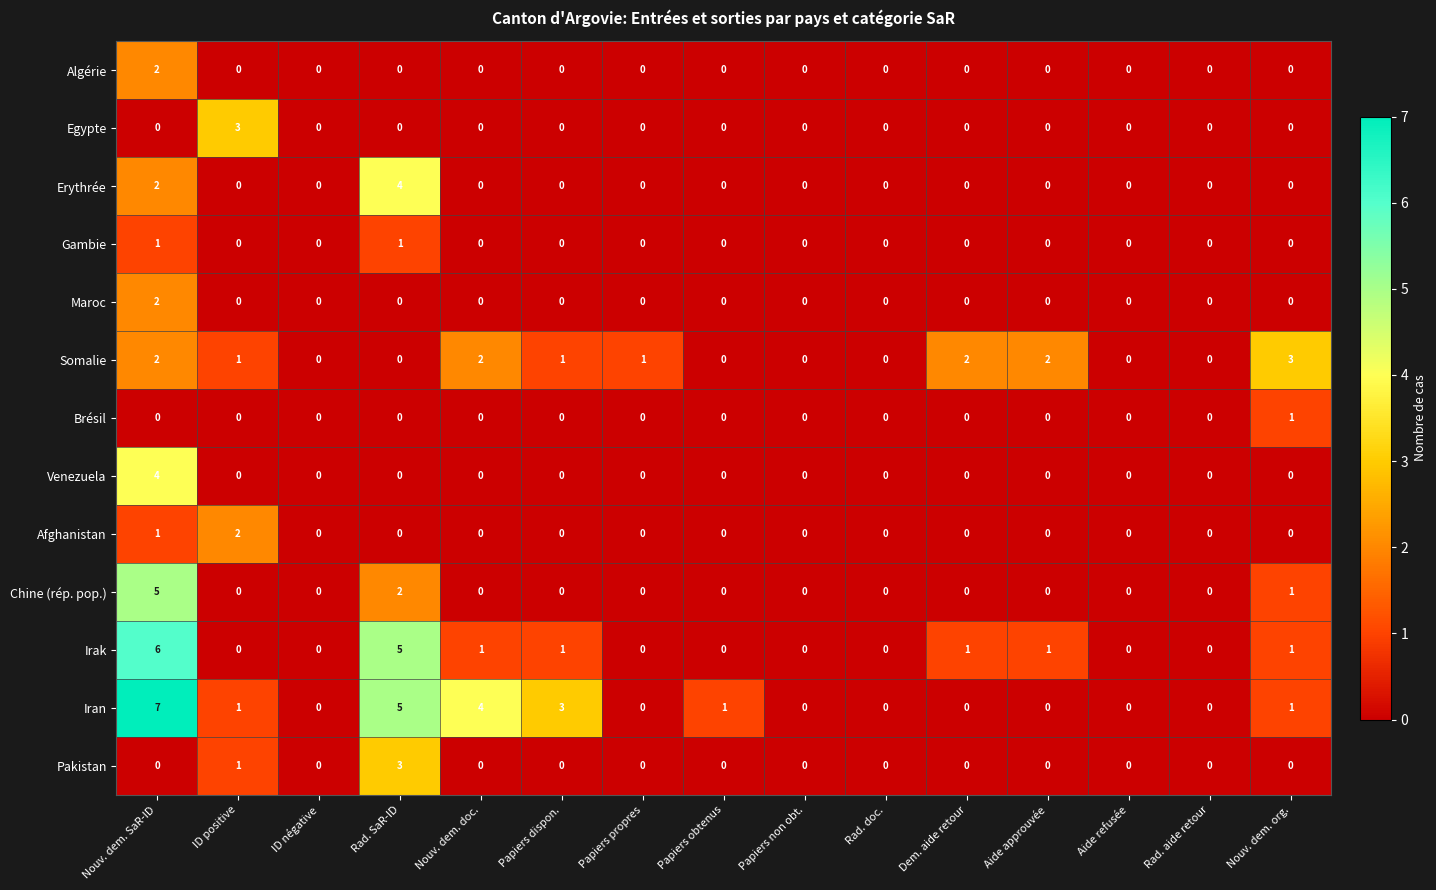

Which series has the largest range (max minus min)?

Iran